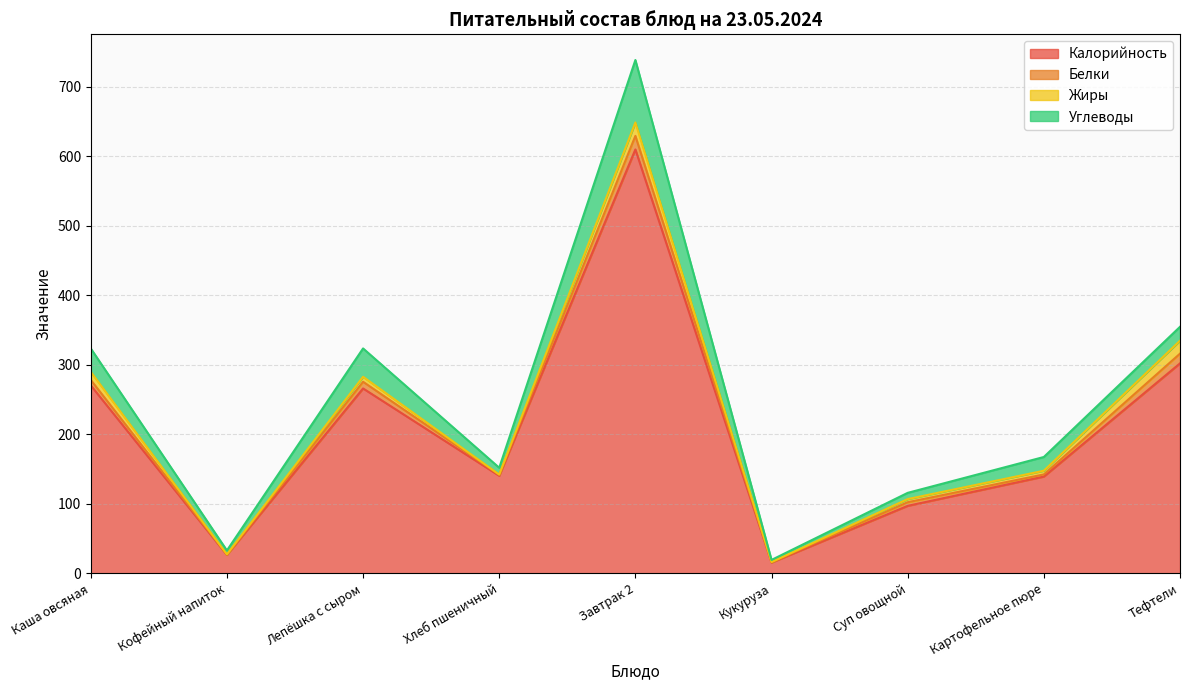

Reading right to left, extract all data points from this chart.

Калорийность: Тефтели=302.3	Картофельное пюре=139.4	Суп овощной=97.3	Кукуруза=15.7	Завтрак 2=610.1	Хлеб пшеничный=140.6	Лепёшка с сыром=266.2	Кофейный напиток=26.7	Каша овсяная=270.6
Белки: Тефтели=14.0	Картофельное пюре=3.1	Суп овощной=5.2	Кукуруза=0.6	Завтрак 2=19.5	Хлеб пшеничный=1.5	Лепёшка с сыром=9.6	Кофейный напиток=0.5	Каша овсяная=7.9
Жиры: Тефтели=18.6	Картофельное пюре=5.3	Суп овощной=4.5	Кукуруза=0.1	Завтрак 2=19.3	Хлеб пшеничный=0.2	Лепёшка с сыром=7.2	Кофейный напиток=0.3	Каша овсяная=11.6
Углеводы: Тефтели=20.0	Картофельное пюре=19.8	Суп овощной=9.0	Кукуруза=3.1	Завтрак 2=89.9	Хлеб пшеничный=9.8	Лепёшка с сыром=40.8	Кофейный напиток=5.6	Каша овсяная=33.7